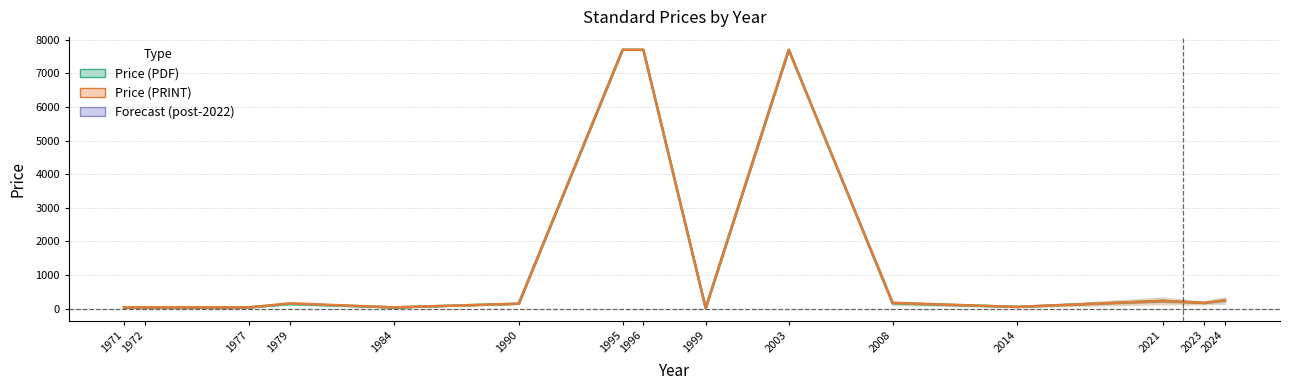

Is the value of Price (PRINT) at 2008 greater than the value of Price (PDF) at 1977?

Yes